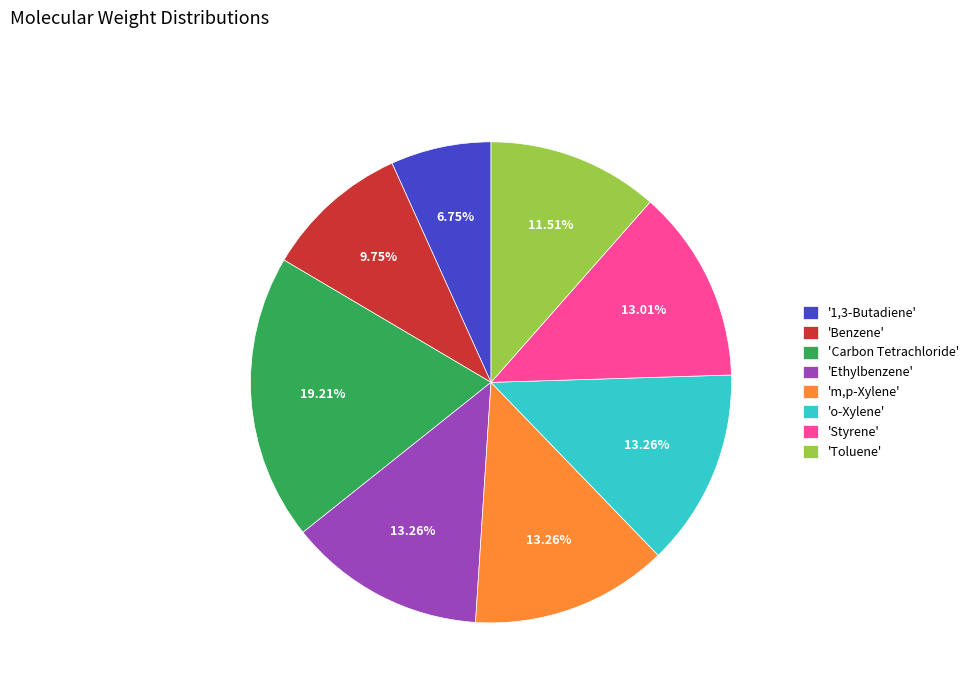

Combined, do '1,3-Butadiene' and 'Toluene' account for over 50%?

No